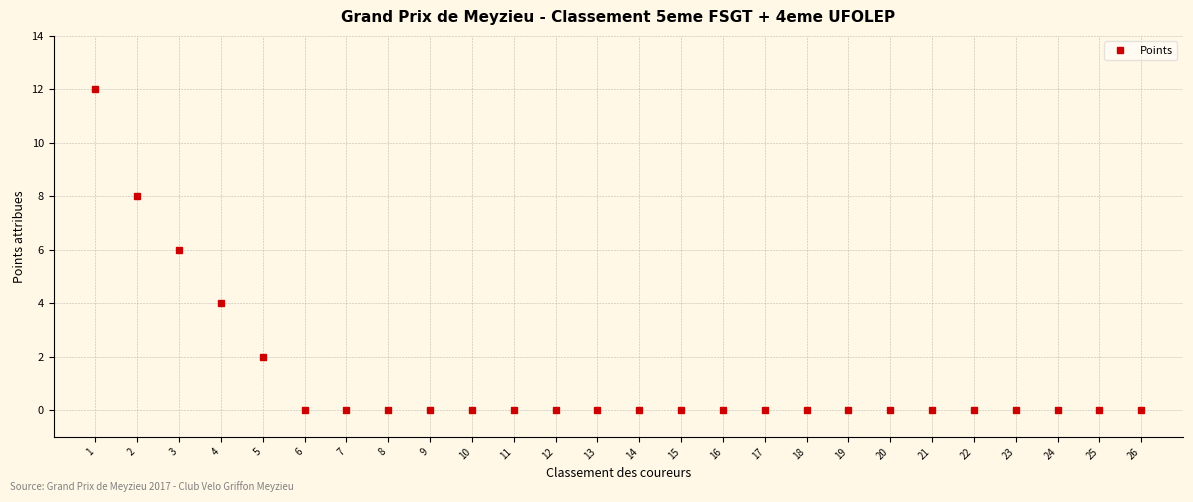

Reading left to right, list all the values displayed in this chart.

12	8	6	4	2	0	0	0	0	0	0	0	0	0	0	0	0	0	0	0	0	0	0	0	0	0